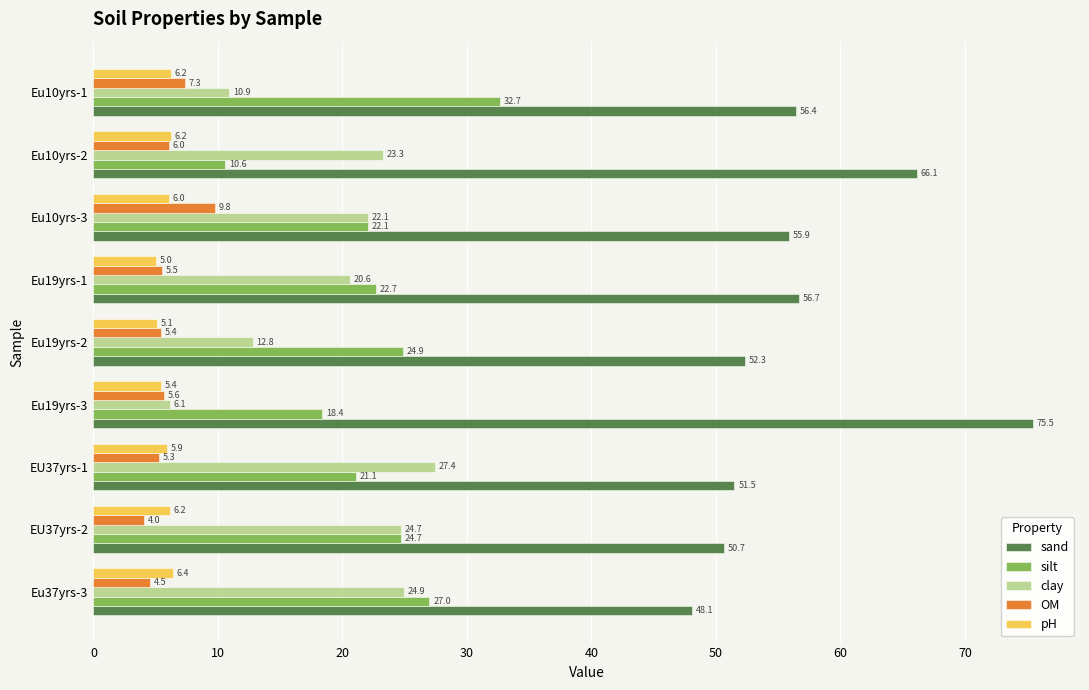

How many data points in clay are above 22?

5